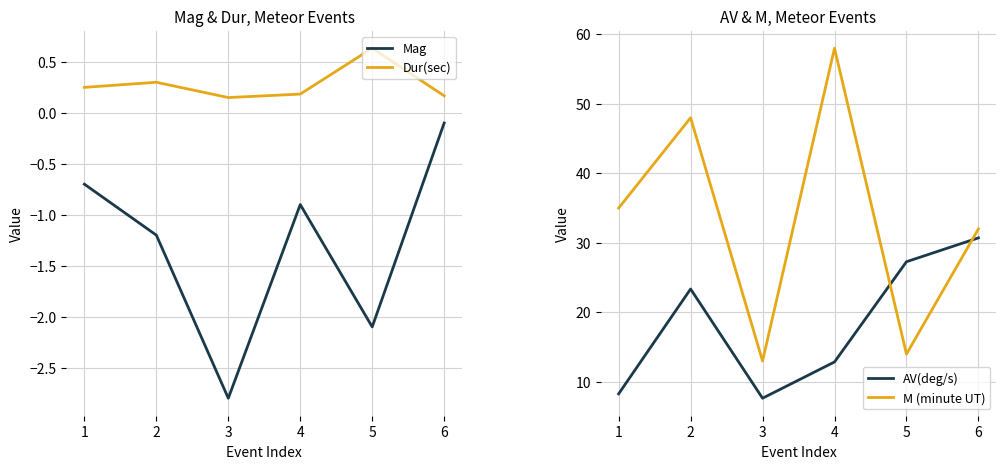

What are all the series names shown in the legend?

Mag, Dur(sec), AV(deg/s), M (minute UT)